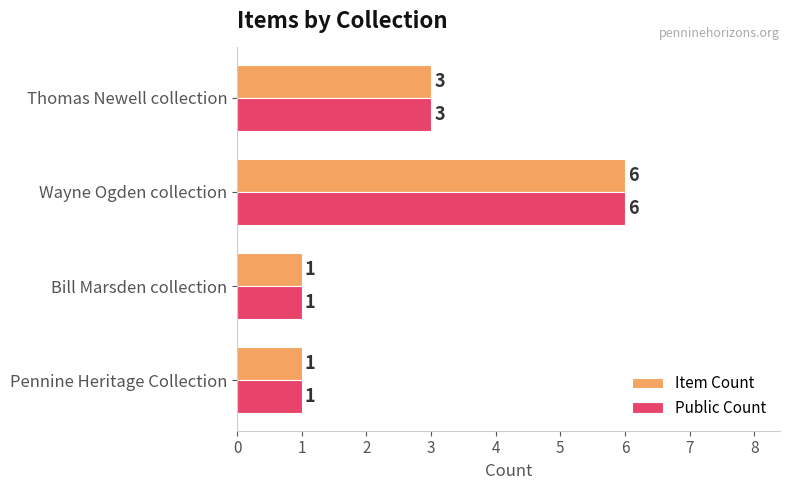

What is the sum of all Item Count values?

11